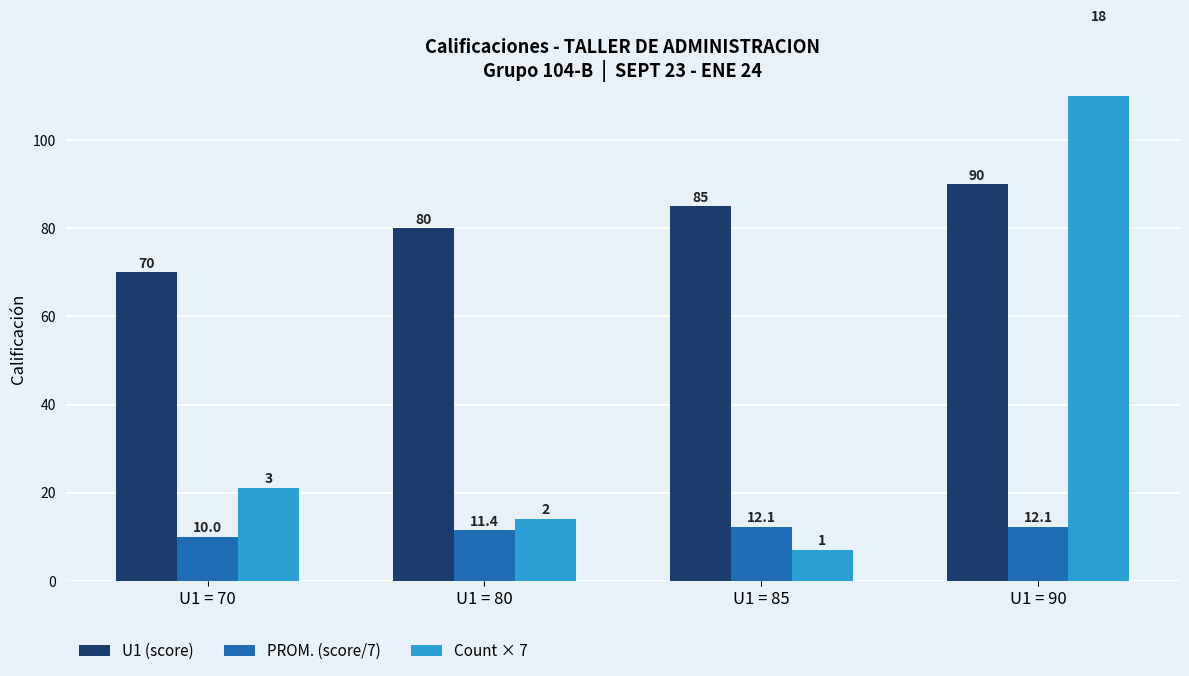

The Count × 7 series shows 24.0 at U1 = 80. True or false?

False